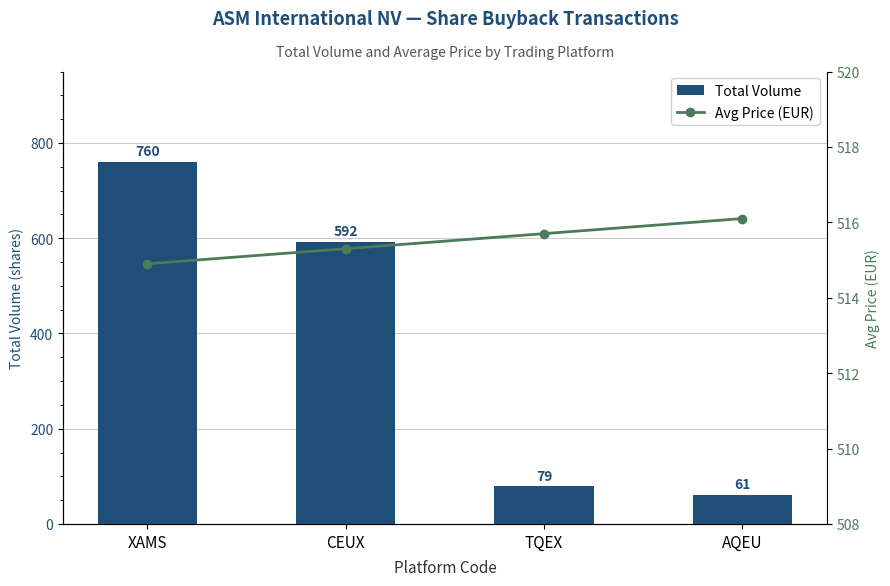

Reading left to right, transcribe all the data shown in this chart.

Total Volume: XAMS=760.0	CEUX=592.0	TQEX=79.0	AQEU=61.0
Avg Price (EUR): XAMS=514.9	CEUX=515.3	TQEX=515.7	AQEU=516.1